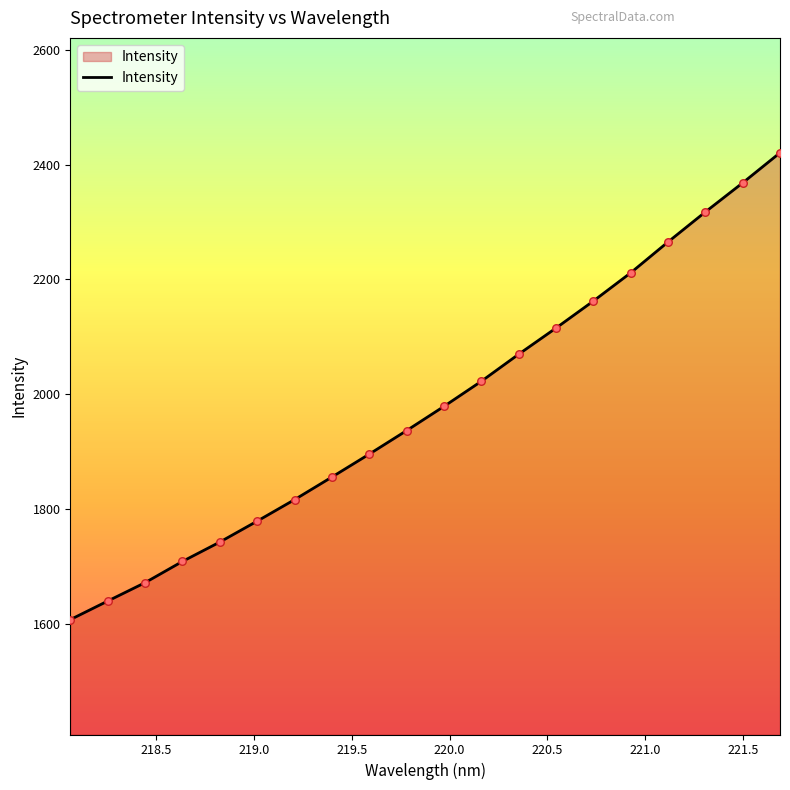

What is the maximum value shown in the chart?

2420.5